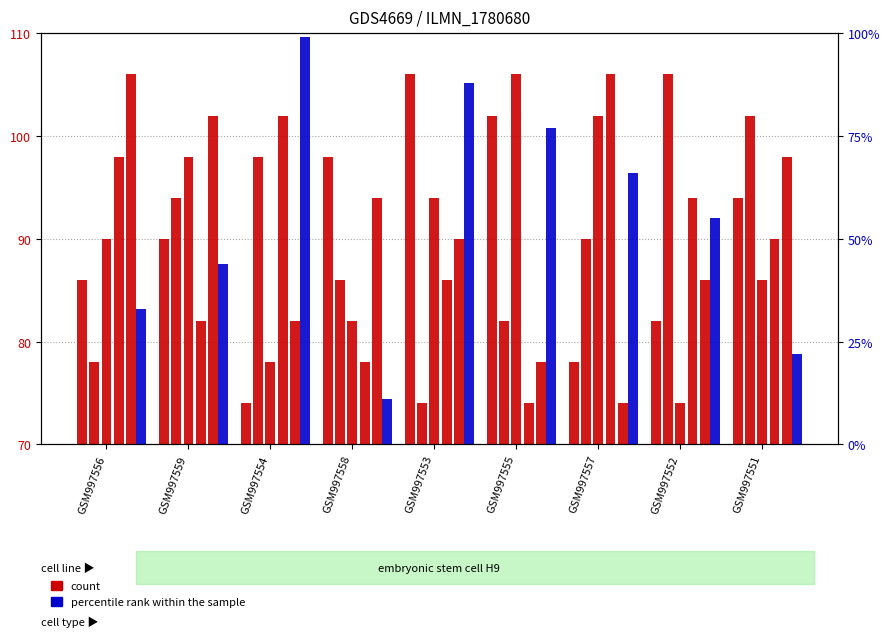

Rank the series by their maximum value, from lowest to highest.

col_8, col_5, col_6, col_7, col_2, col_3